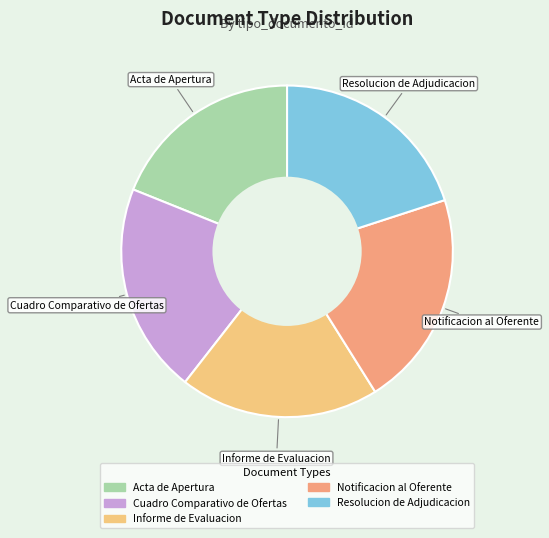

What percentage is the Cuadro Comparativo de Ofertas slice, to the nearest percent?

21%